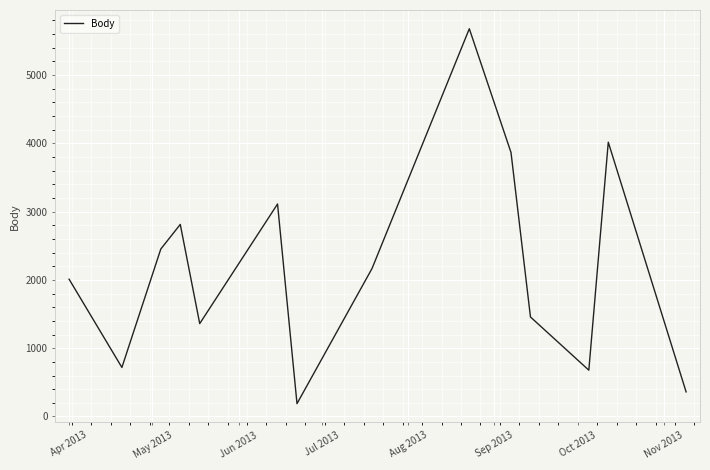

What is the difference between the maximum and minimum values?

5489